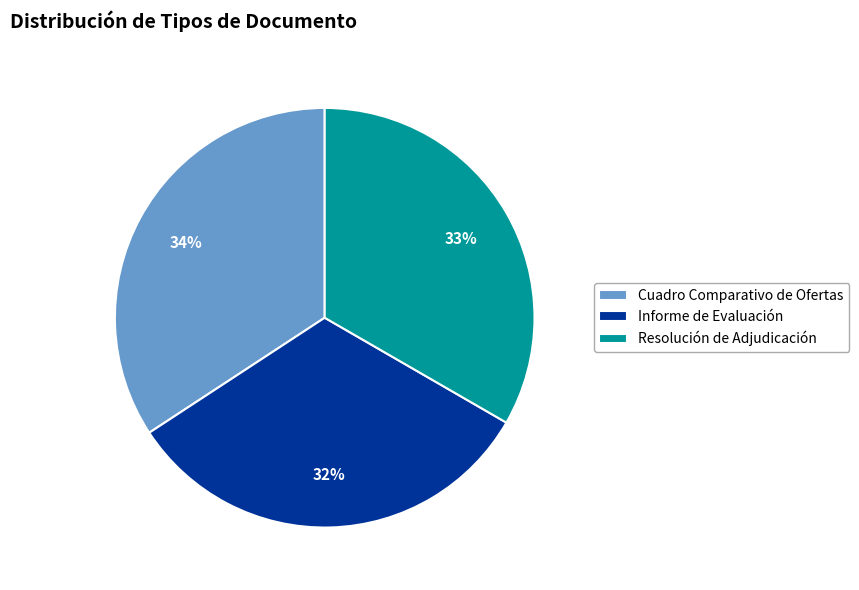

Combined, do Cuadro Comparativo de Ofertas and Informe de Evaluación account for over 50%?

Yes